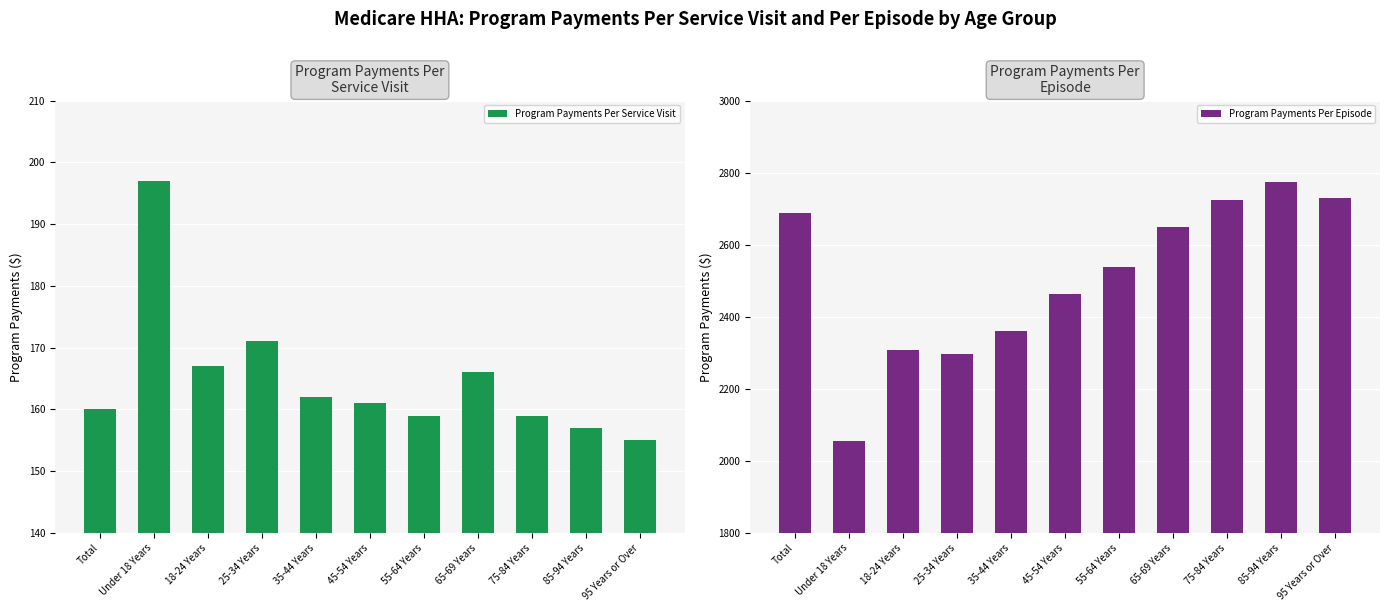

List the series in order of their overall mean, highest first.

Program Payments Per Episode, Program Payments Per Service Visit